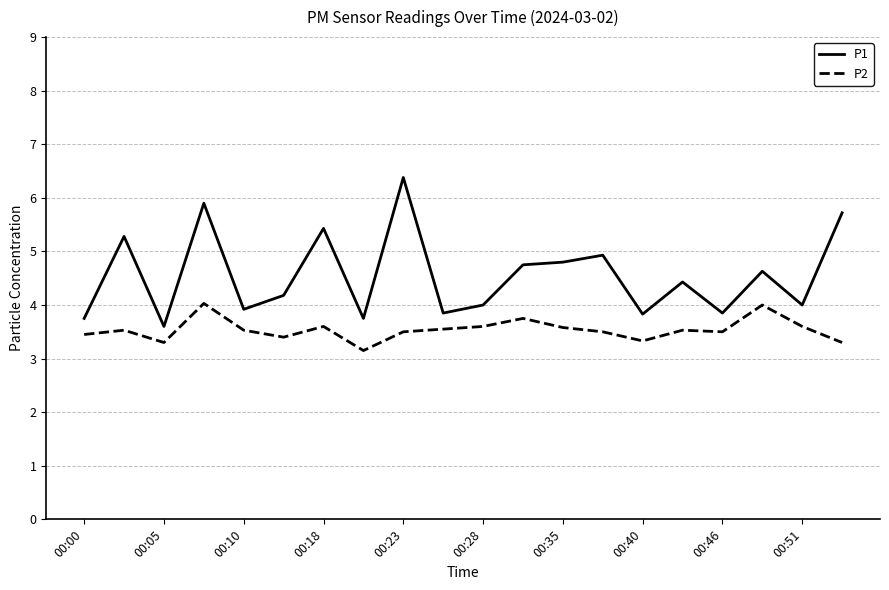

List the series in order of their peak value, highest first.

P1, P2